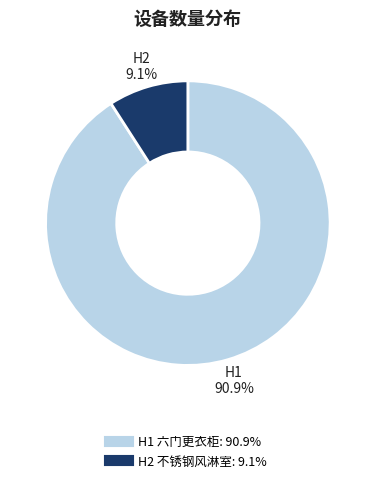

Count the number of slices in the pie.

2